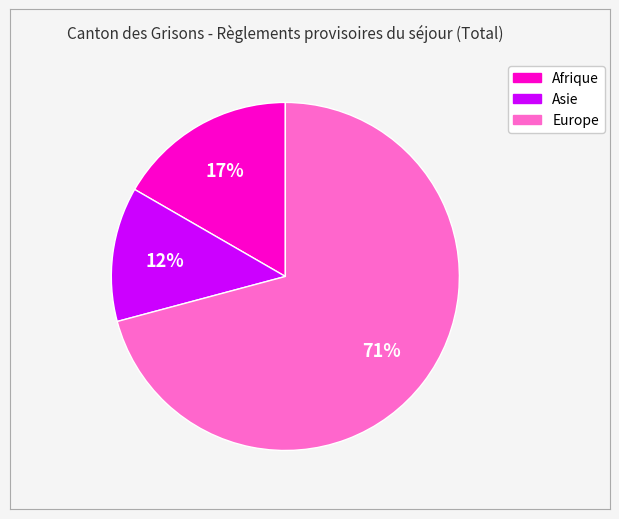

To the nearest percent, what portion does Europe represent?

71%